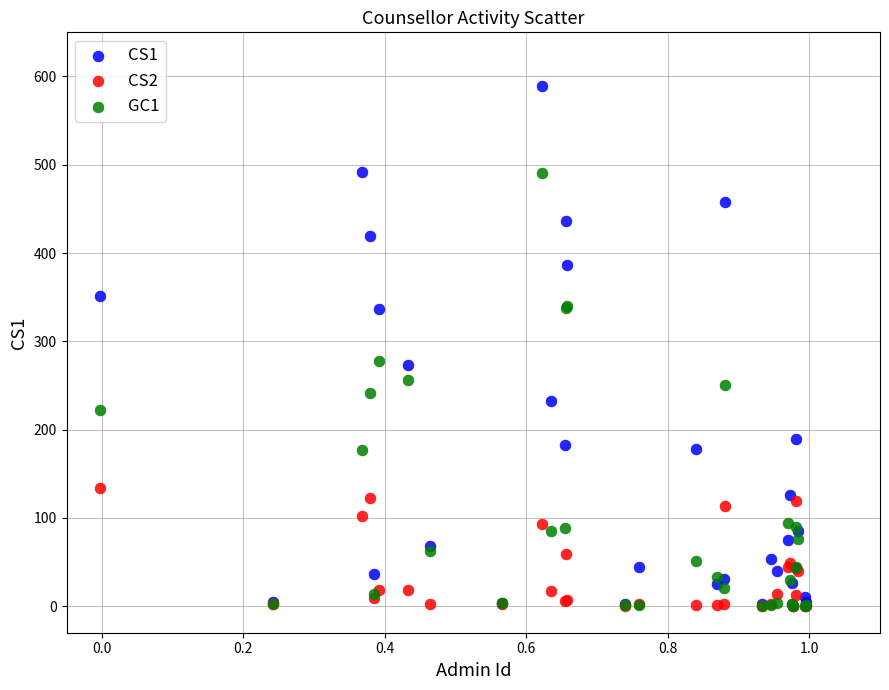

Which series reaches the maximum Y coordinate?

CS1